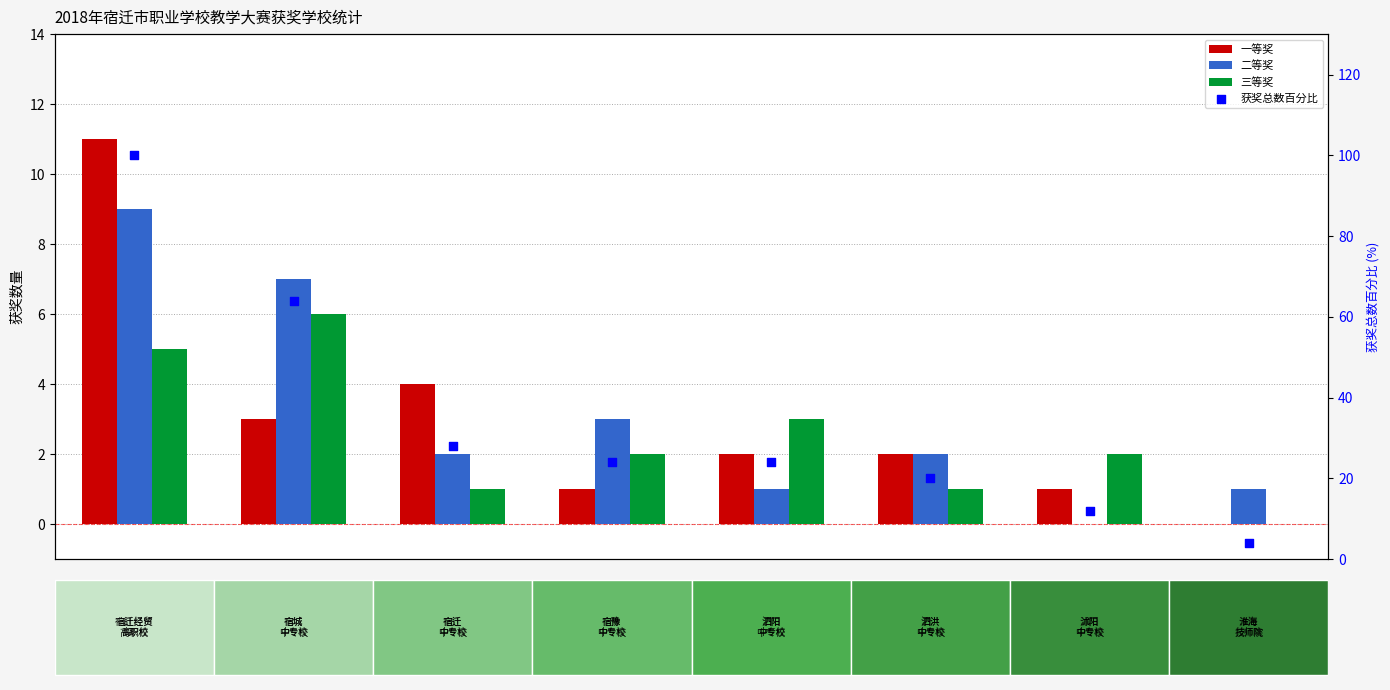

Which series has the largest Y range (max minus min)?

获奖总数百分比